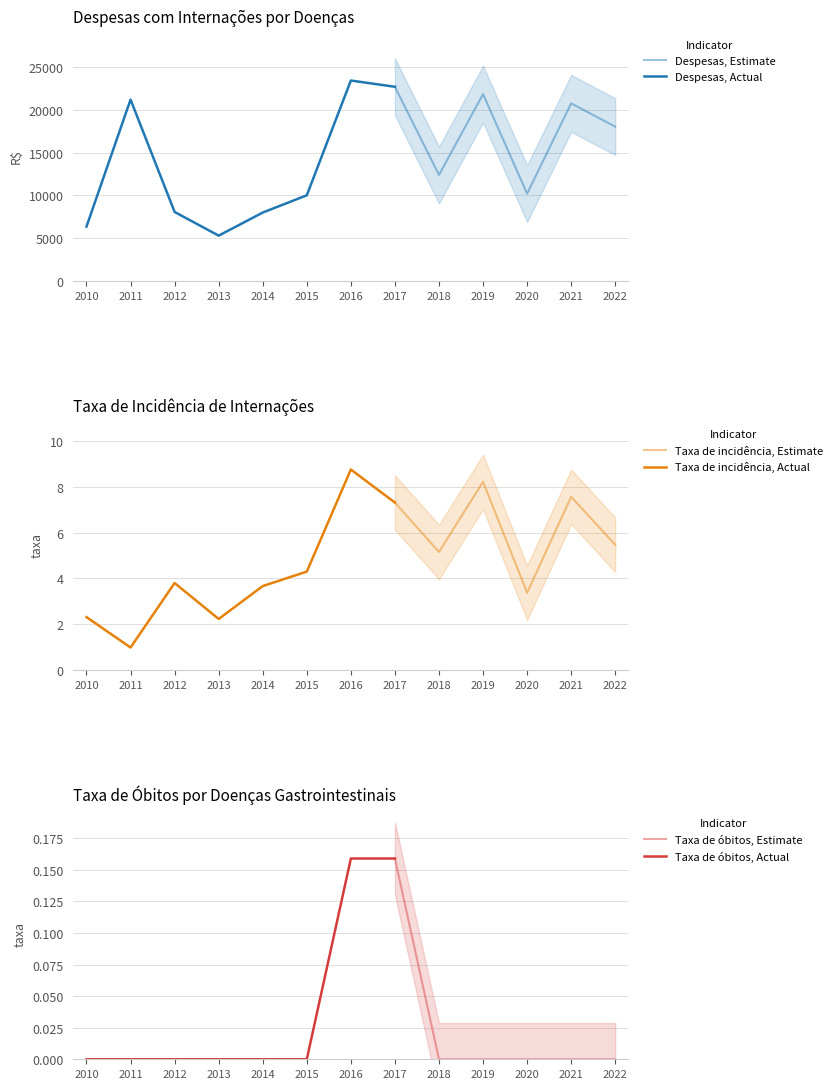

Which label corresponds to the largest value in the chart?

2016